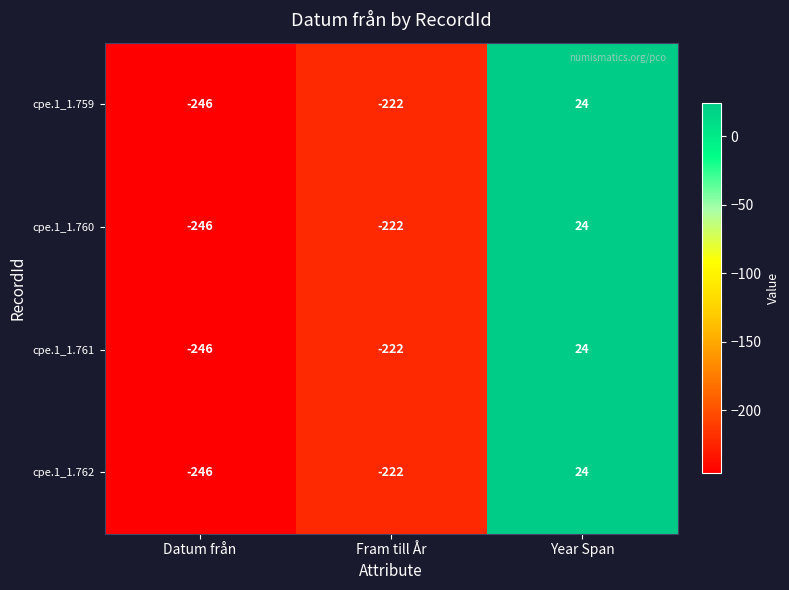

How many data points in cpe.1_1.762 are less than -222?

1